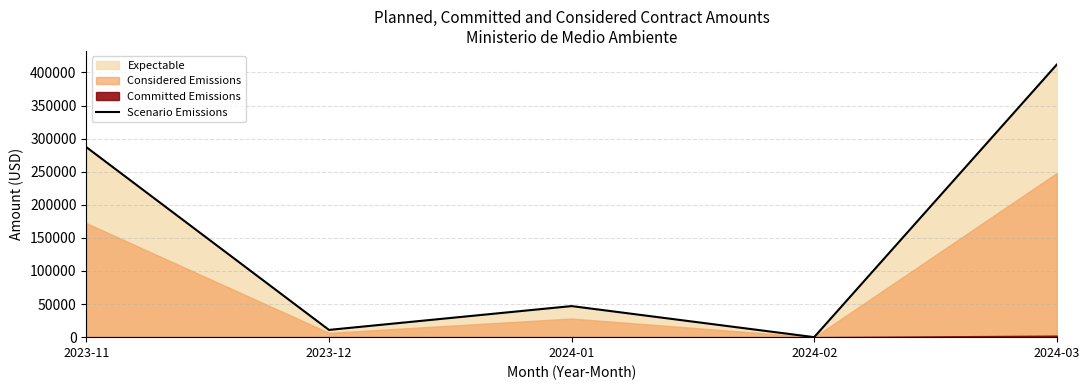

At which label does the data first exceed 46946?

2023-11